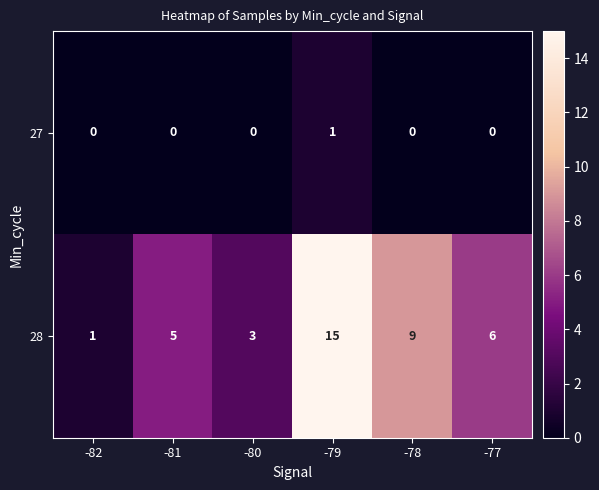

Which series changed the most between -80 and -79?

28